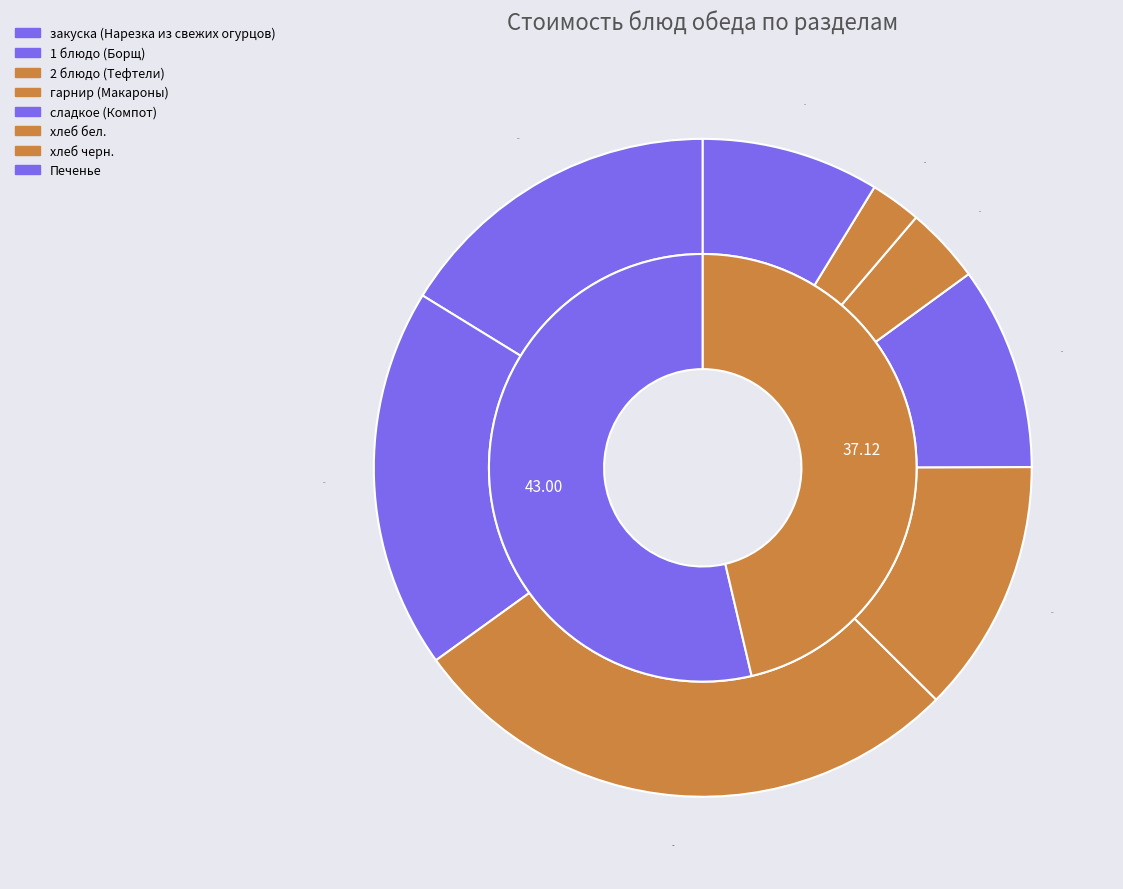

Does хлеб черн. represent more than half of the total?

No